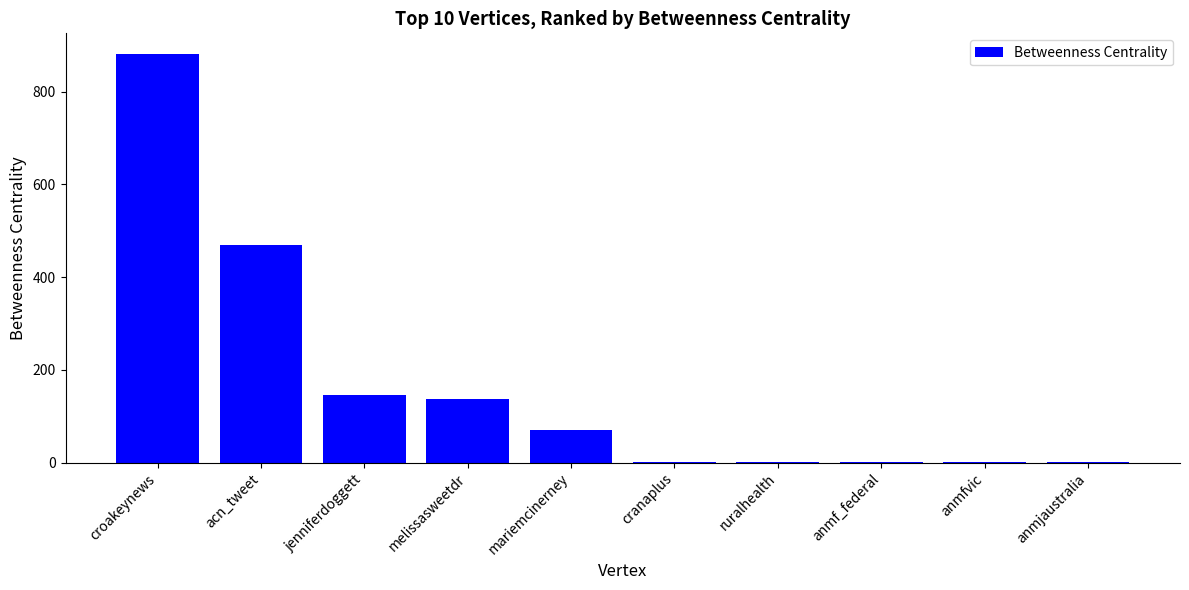

At which label does the data first exceed 70?

croakeynews